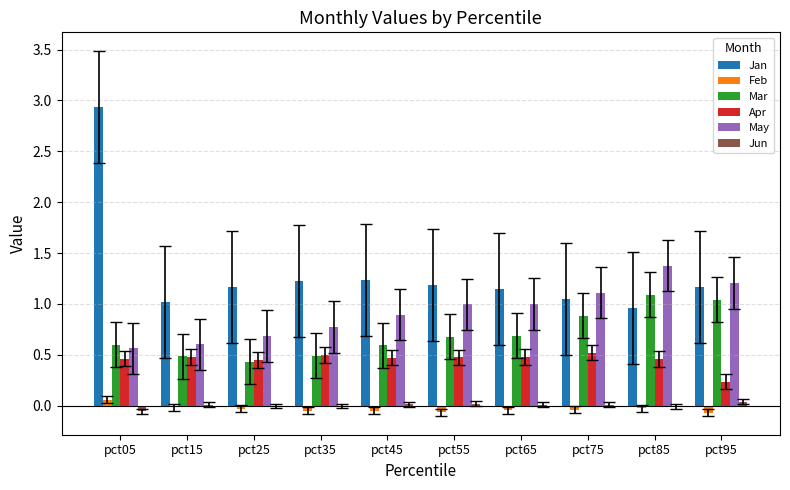

What is the sum of all Mar values?

7.0